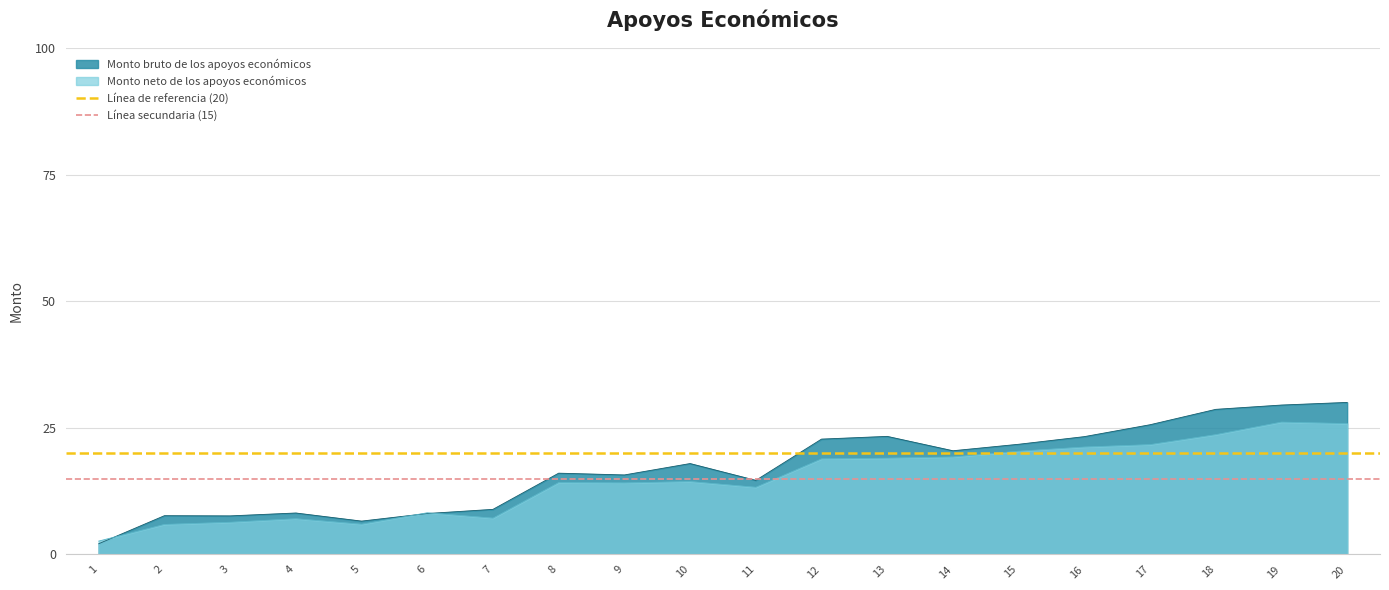

What is the minimum value for Monto neto de los apoyos económicos?

2.6